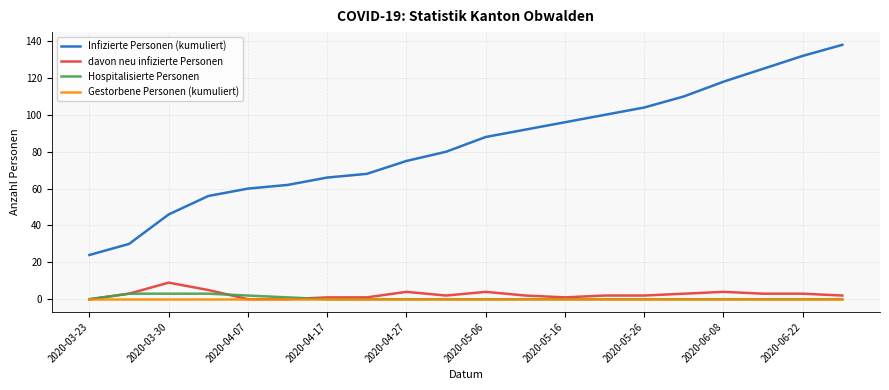

How many davon neu infizierte Personen values are between 1 and 4?

15